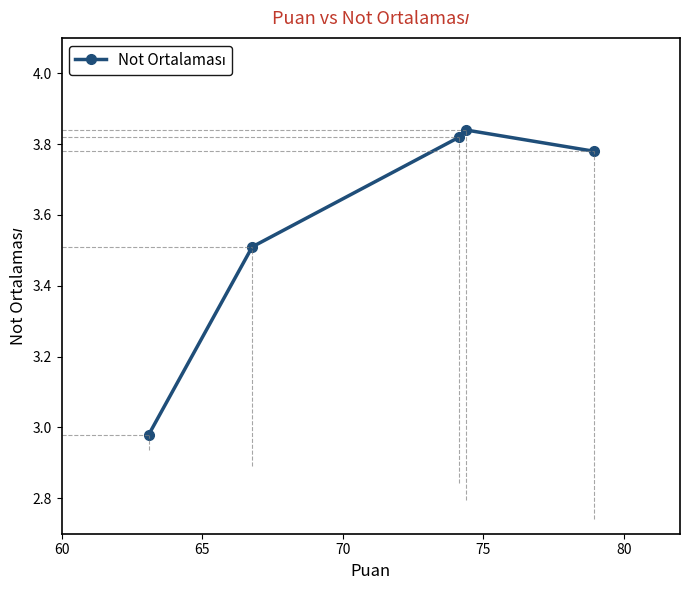

What is the average value?

3.6